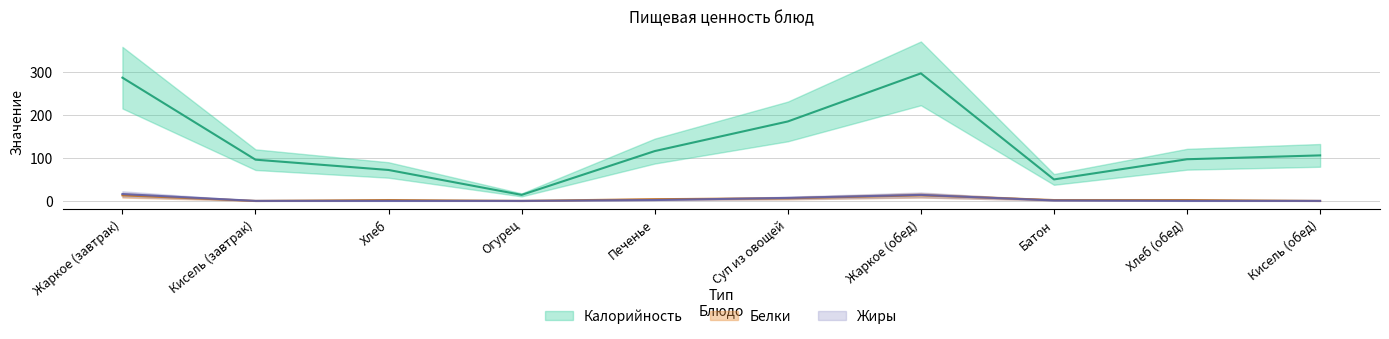

The Калорийность series shows 297 at Жаркое (обед). True or false?

True